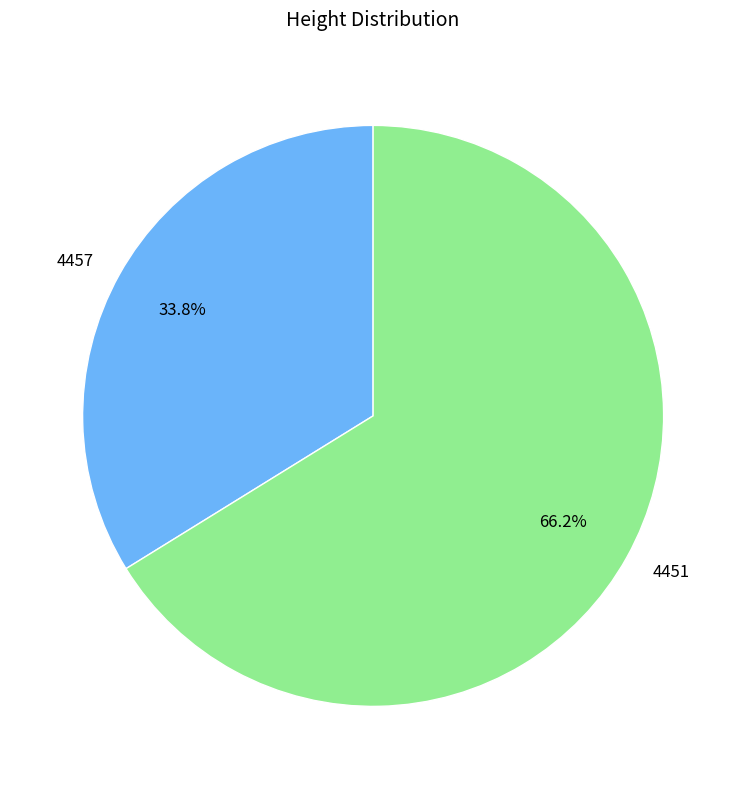

How many segments does this pie chart have?

2